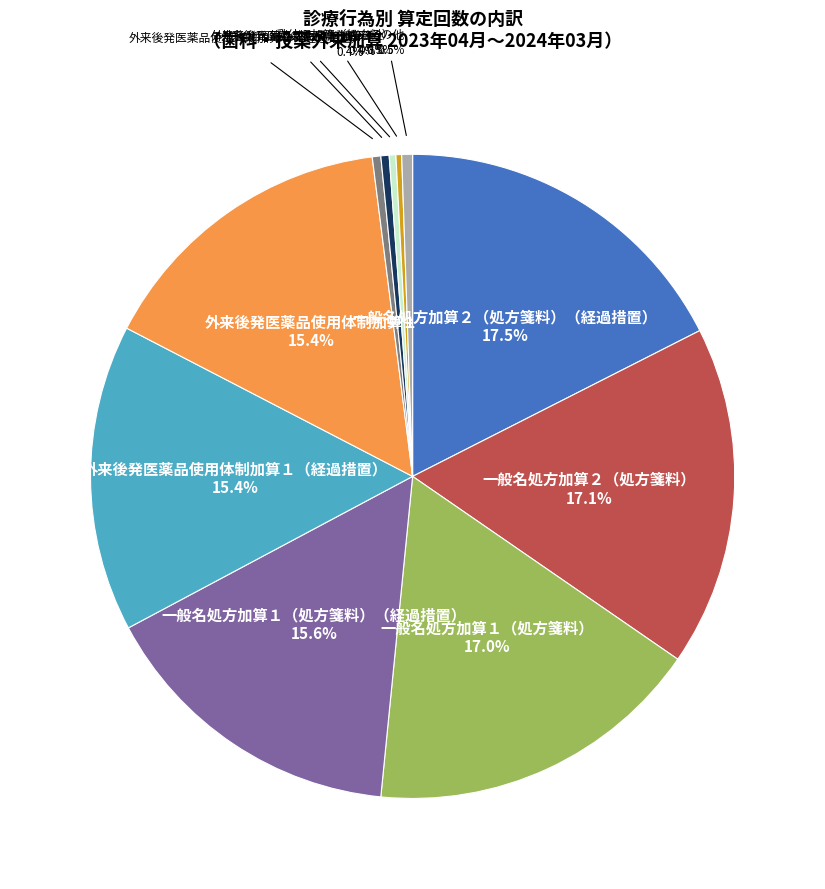

Is there a majority slice in this chart?

No